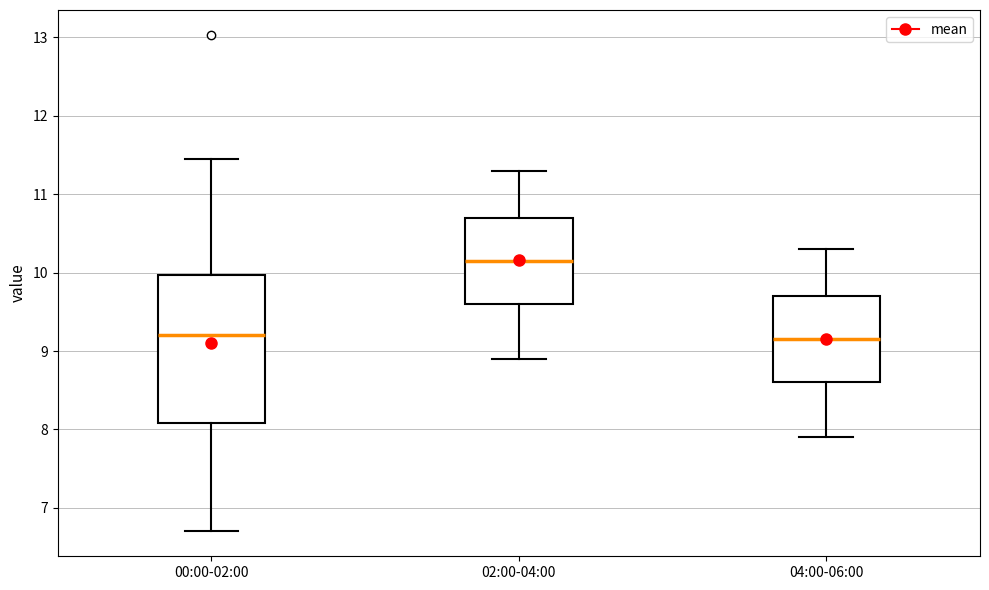

Which box has the highest median line?

02:00-04:00